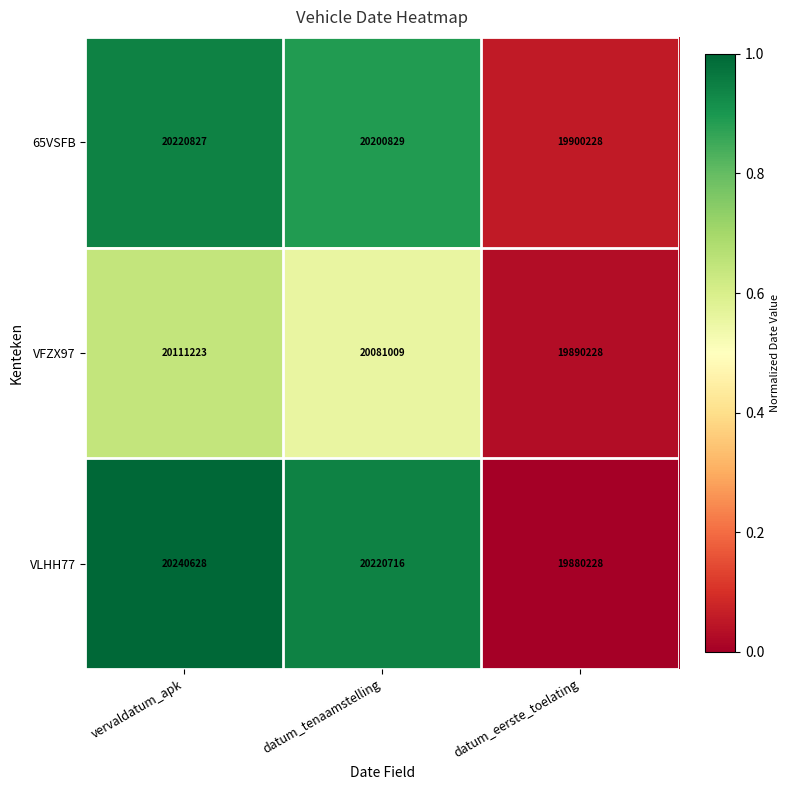

Which series has the widest spread of values?

VLHH77